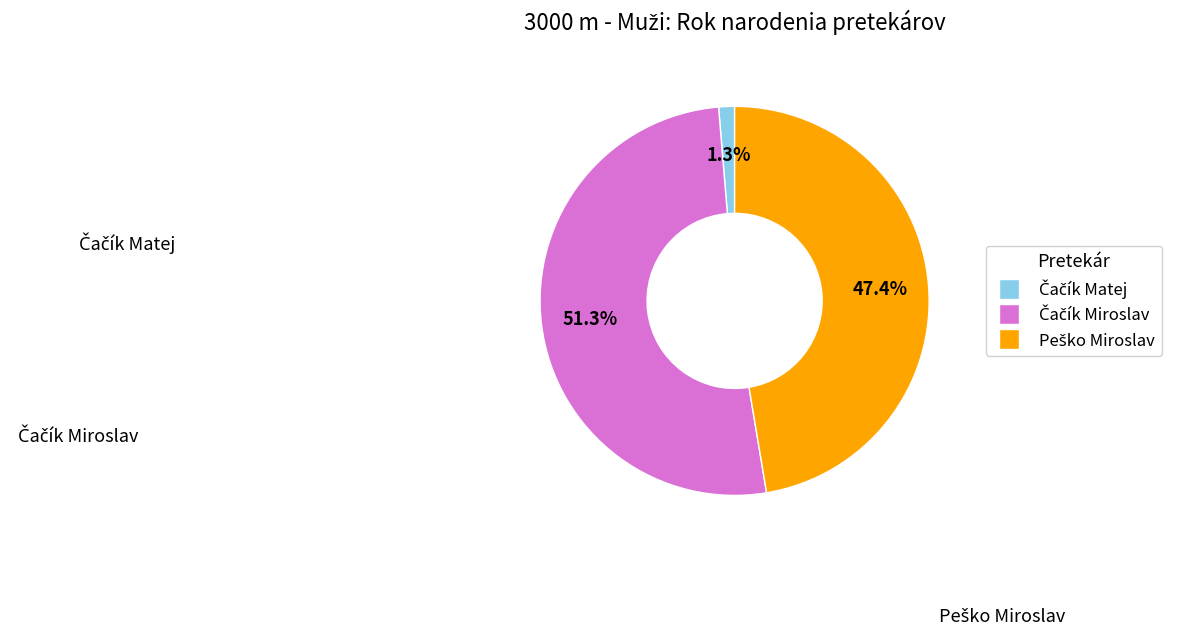

To the nearest percent, what is the difference between the Čačík Matej and Peško Miroslav slice percentages?

46%